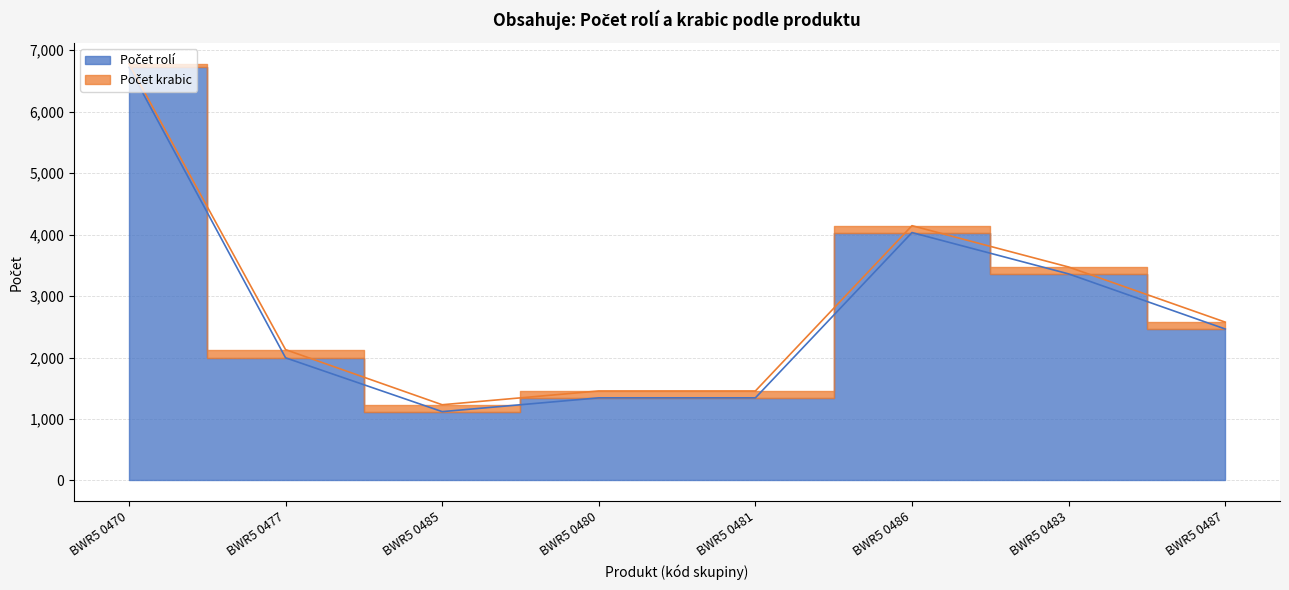

The value at BWR5 0487 is 3457. True or false?

False